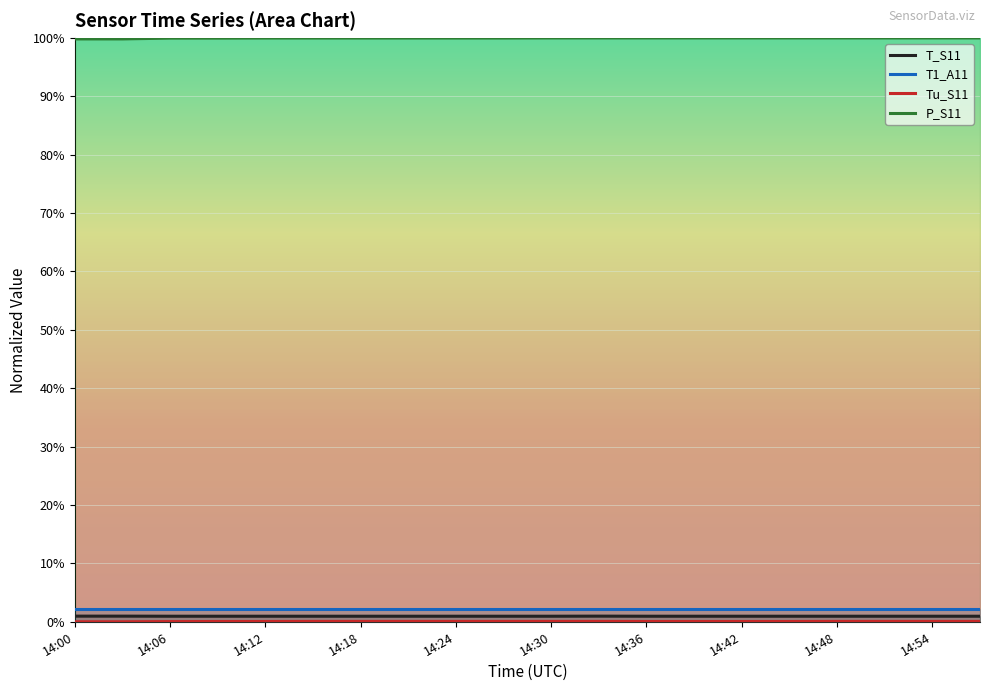

At which label does T1_A11 reach its peak?

14:00